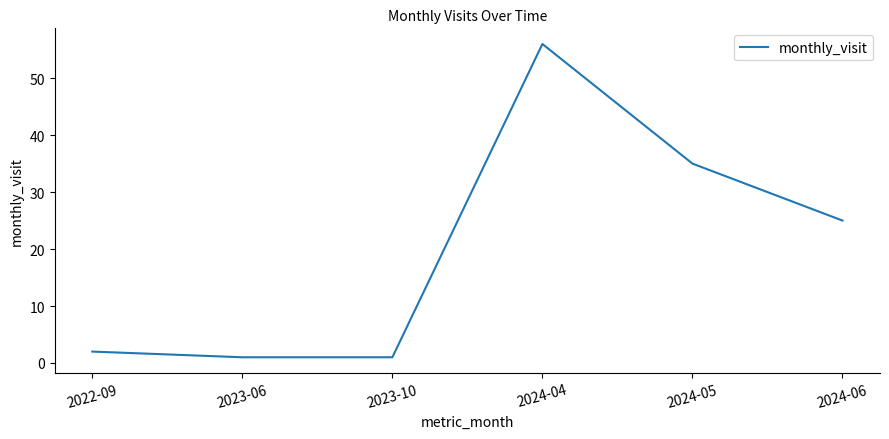

What is the sum of the values at 2024-05 and 2022-09?

37